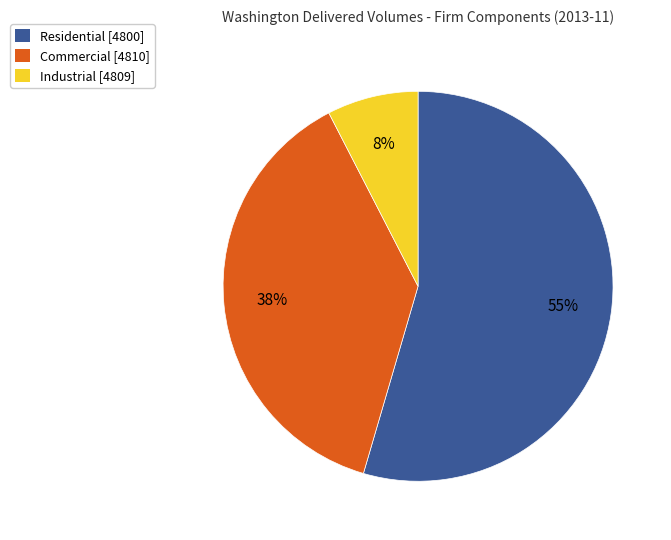

Which slice is the smallest?

Industrial [4809]